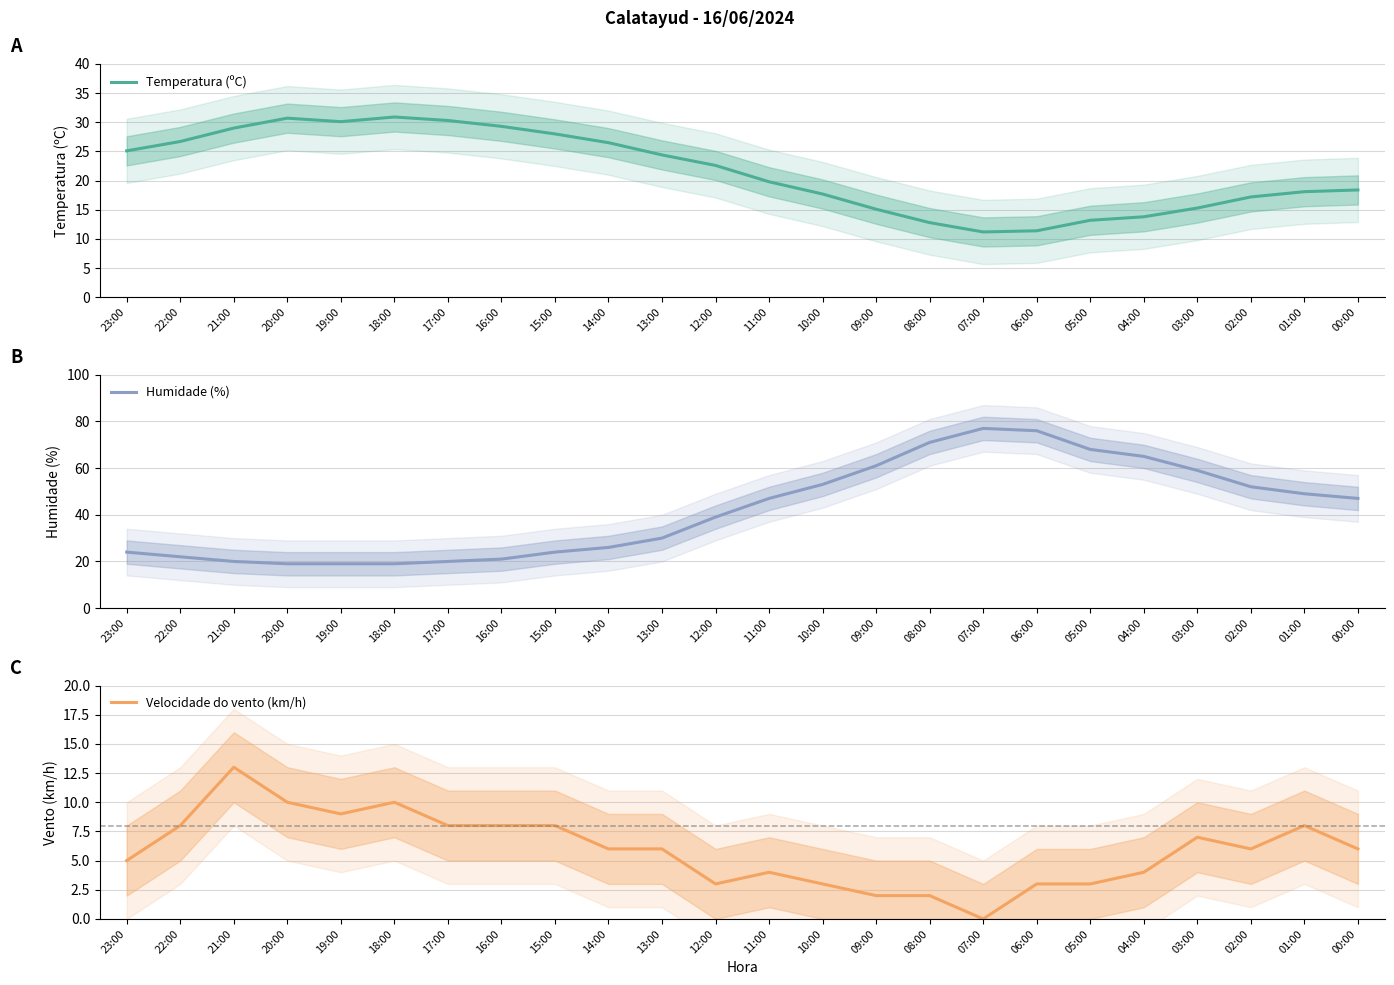

At which label is Temperatura (ºC) closest to 21?

11:00